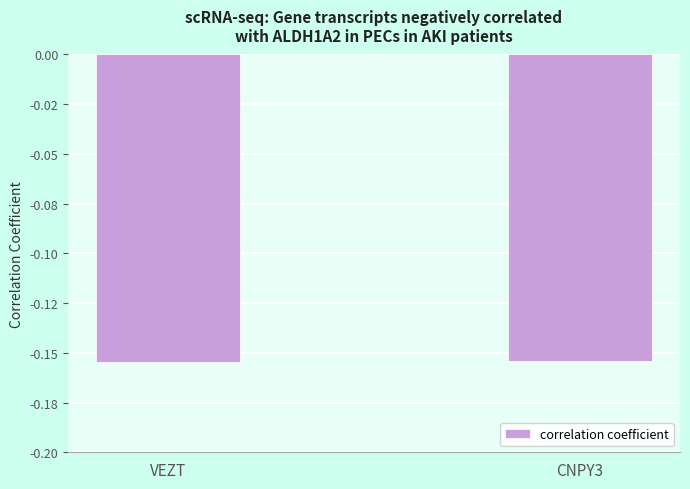

What is the average value?

-0.2